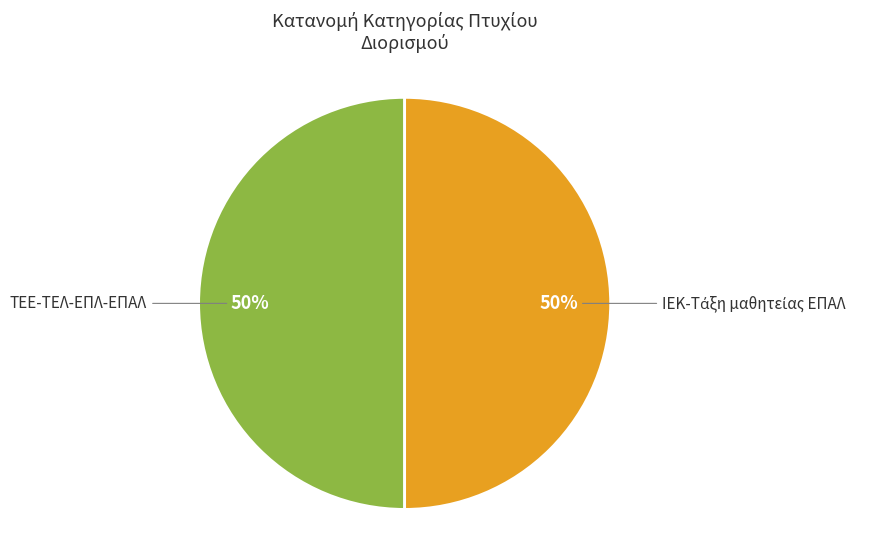

True or false: ΤΕΕ-ΤΕΛ-ΕΠΛ-ΕΠΑΛ accounts for 57% of the total.

False